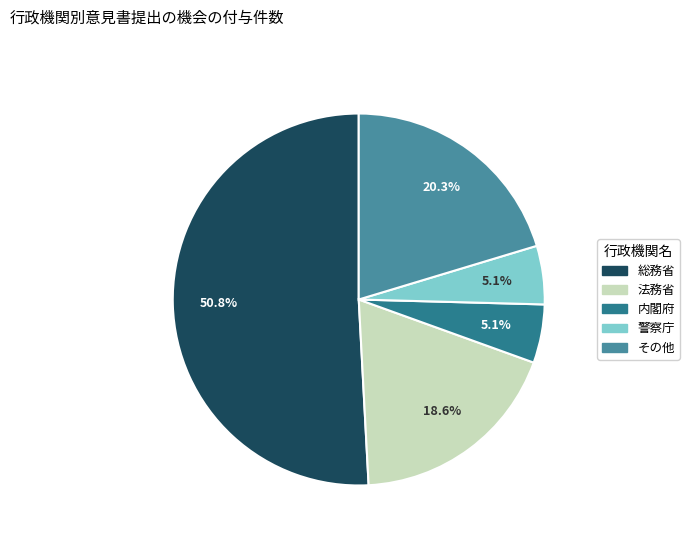

Count the number of slices in the pie.

5